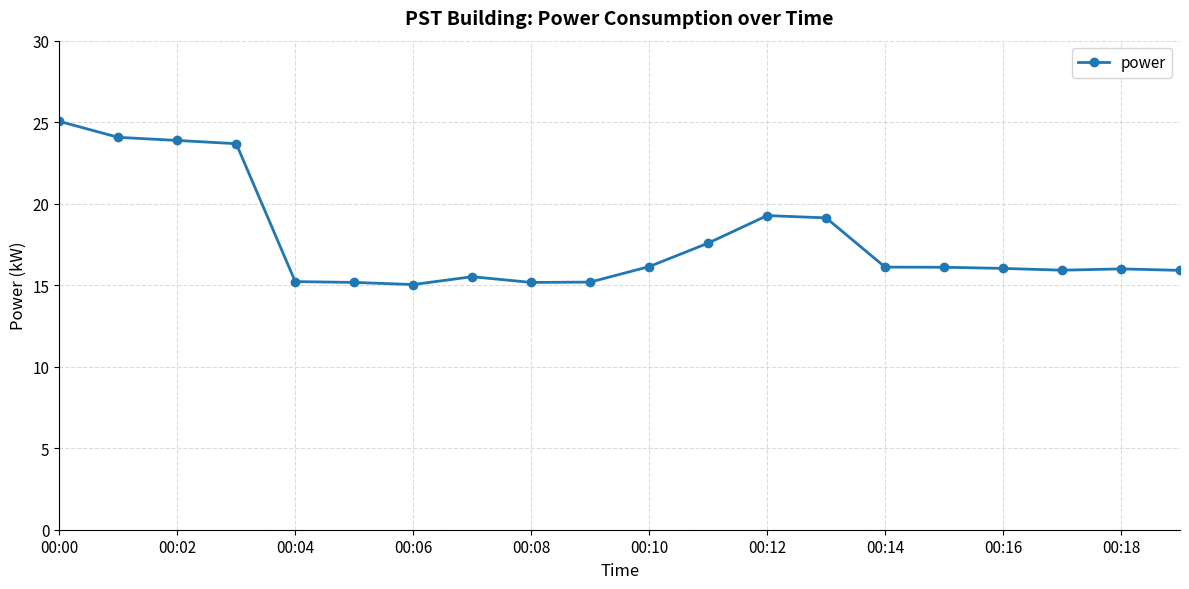

How many categories are shown in the chart?

20